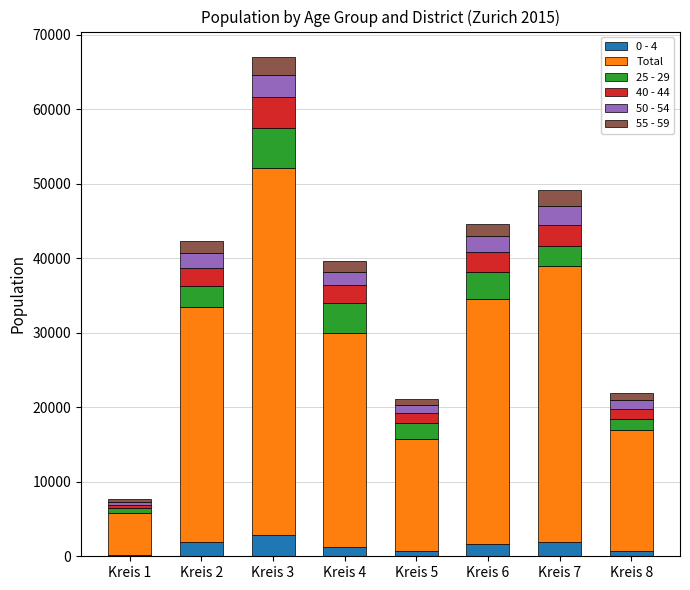

At Kreis 4, list the series in order from largest to smallest.

Total, 25 - 29, 40 - 44, 50 - 54, 55 - 59, 0 - 4